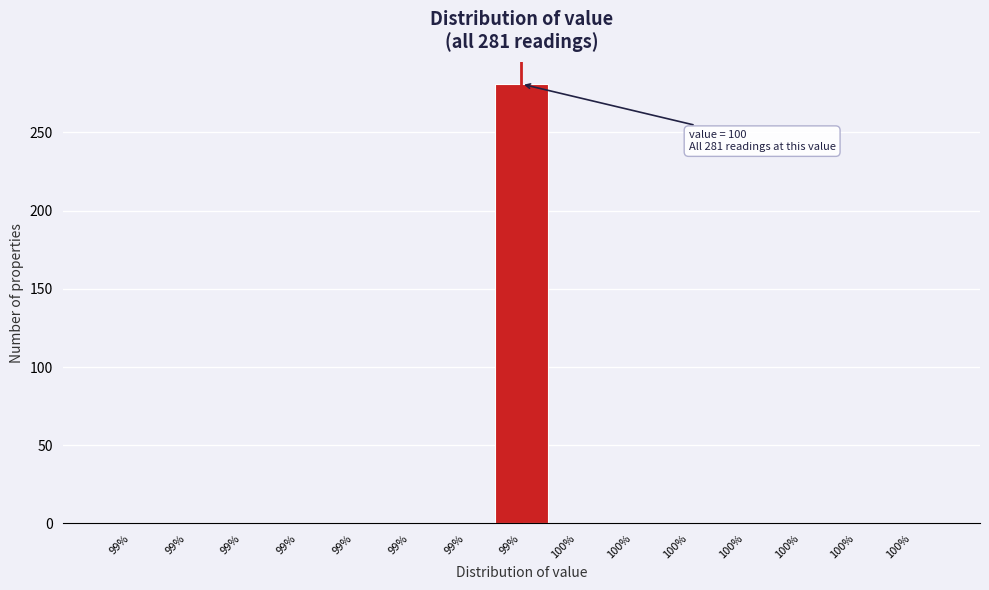

How many values exceed 0?

1